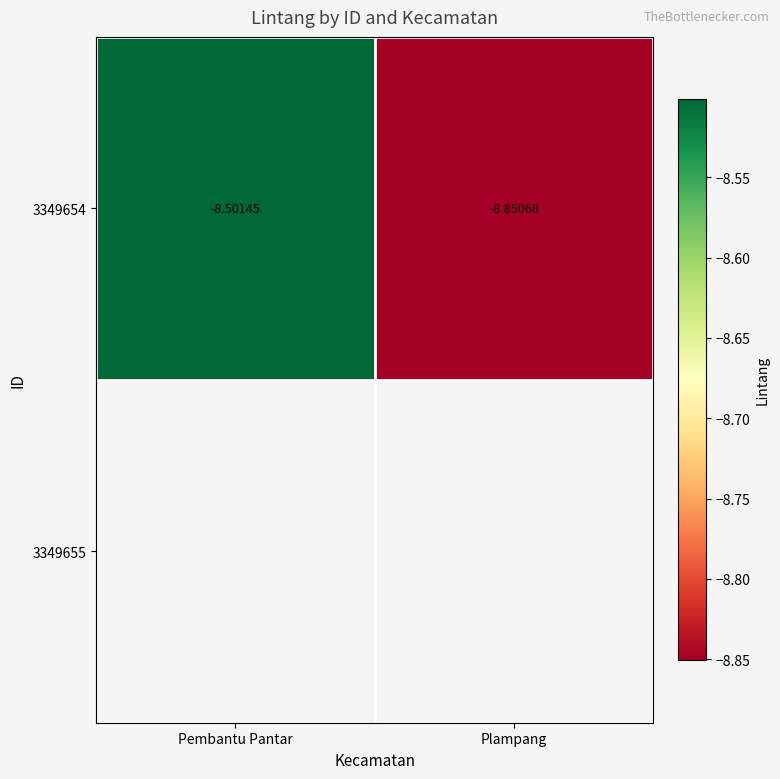

List the labels in order of value, largest first.

Pembantu Pantar, Plampang